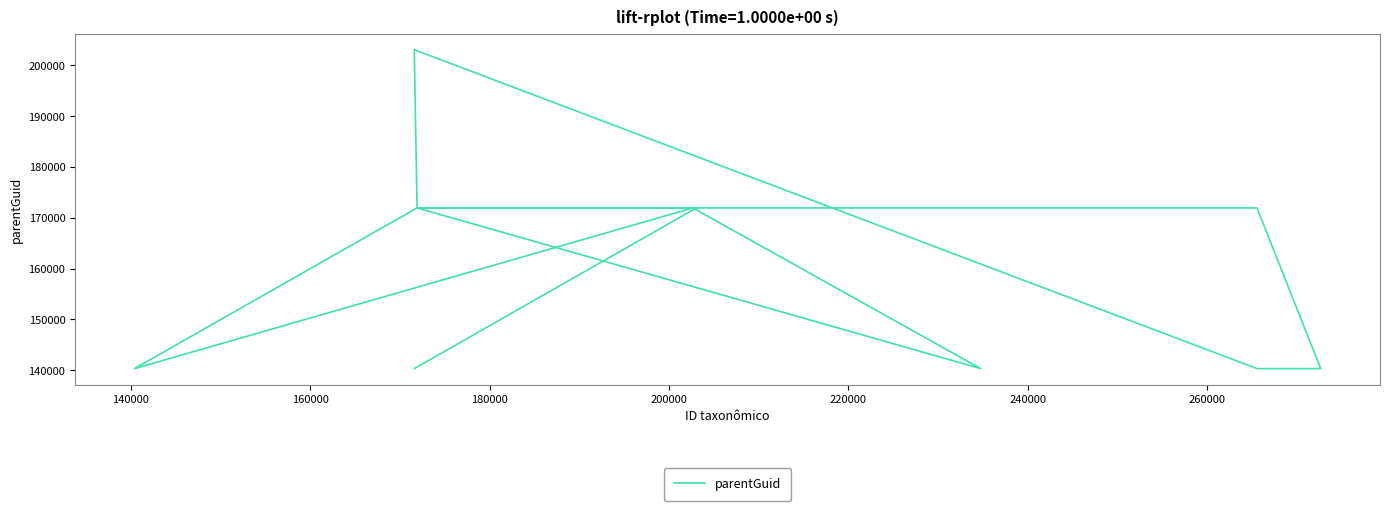

What is the maximum value shown in the chart?

203062